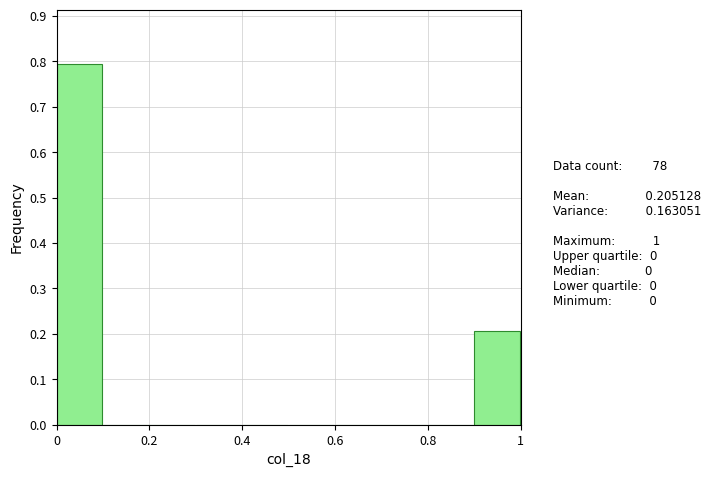

Over which range of the x-axis is the bar tallest?

0.0 to 0.1